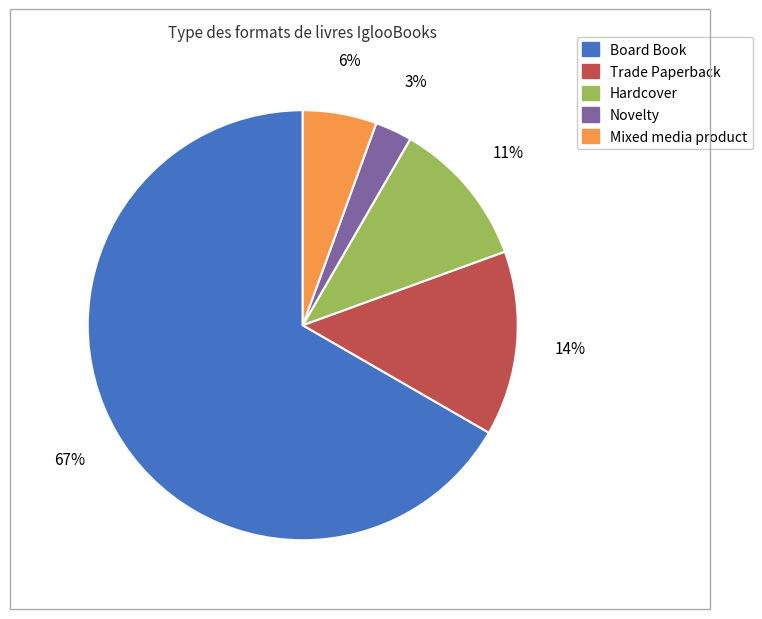

To the nearest percent, what percentage of the pie is Hardcover?

11%